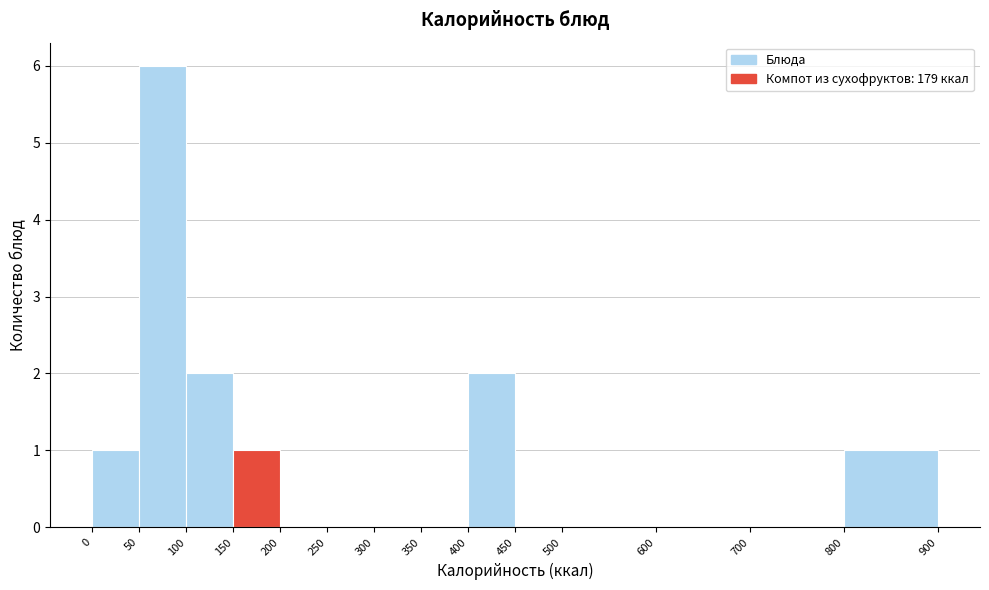

Which range on the x-axis has the tallest bar?

50 to 100